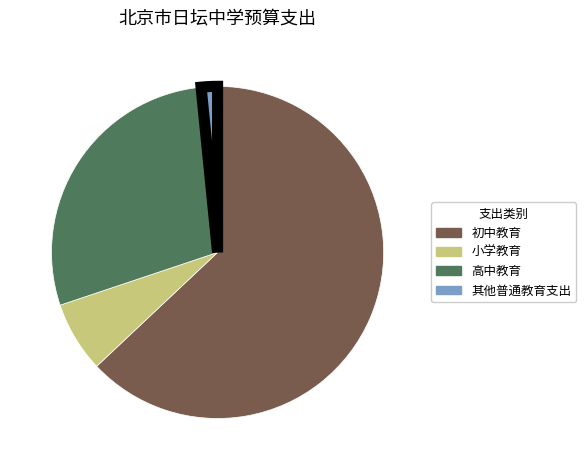

Does 初中教育 represent more than half of the total?

Yes